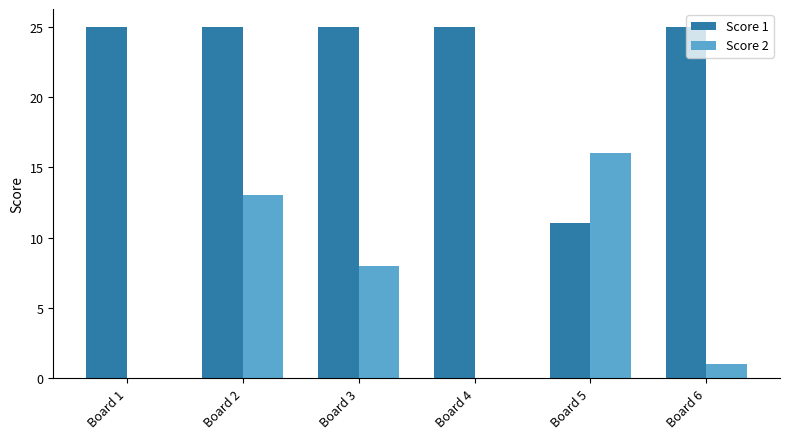

How many groups of bars are there?

6